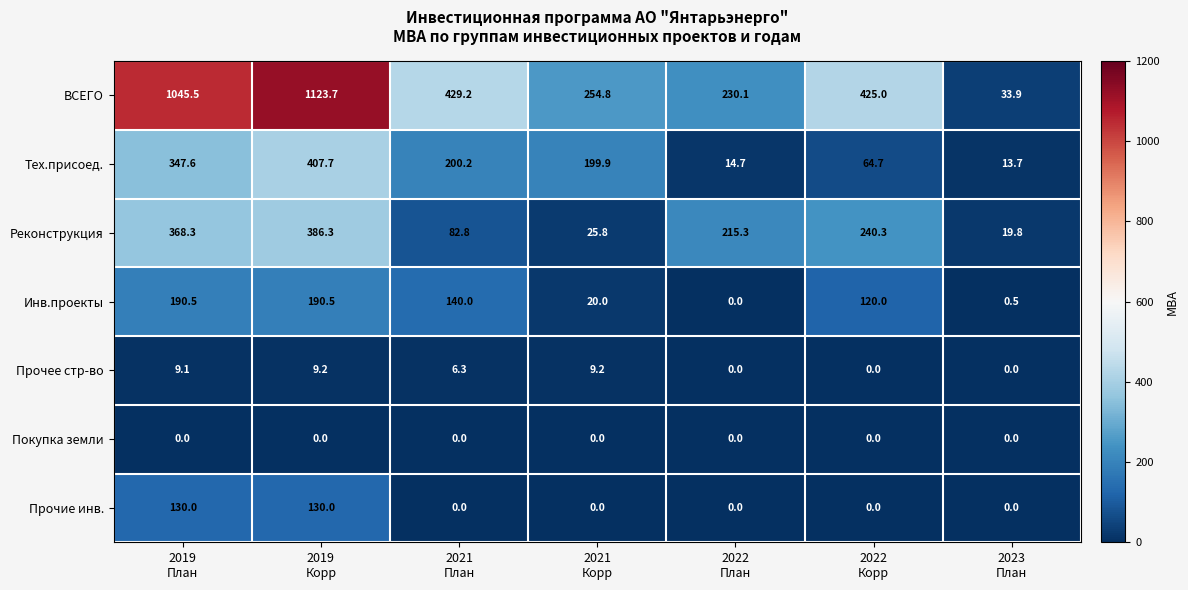

What is the difference between the maximum and minimum values in the Тех.присоед. series?

394.0